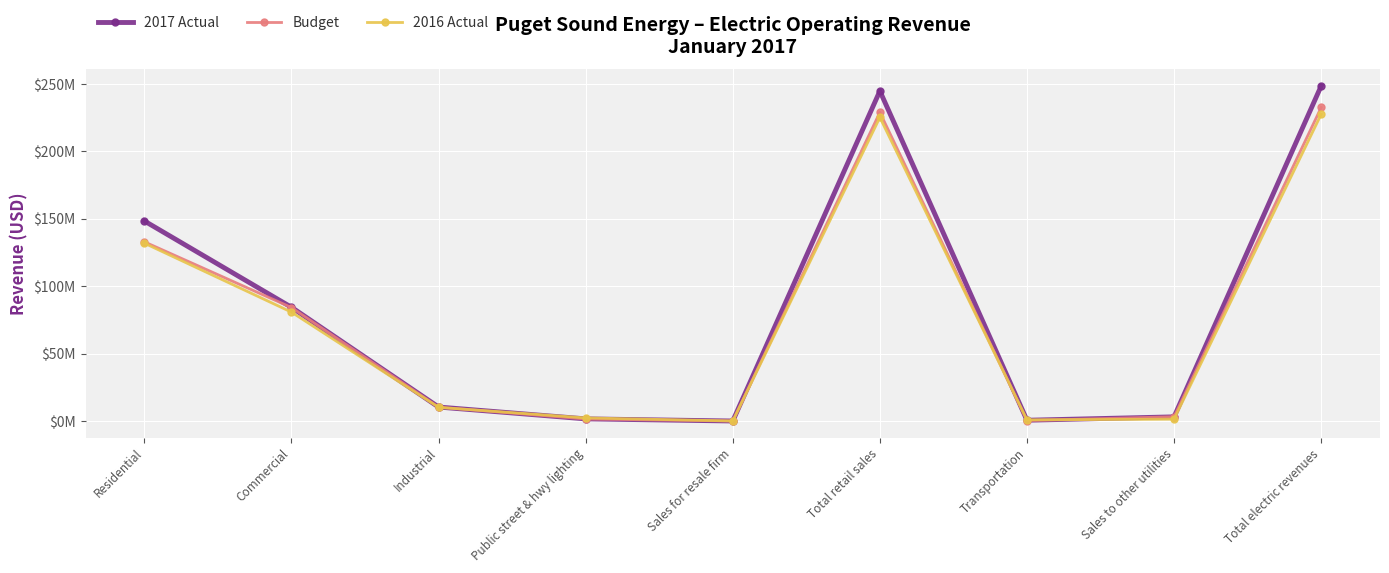

Does the chart have visible grid lines?

Yes